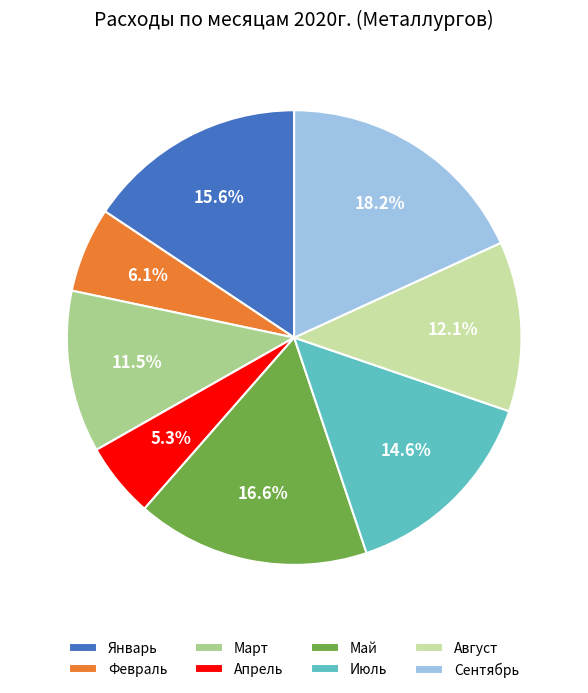

Does any single category account for the majority?

No